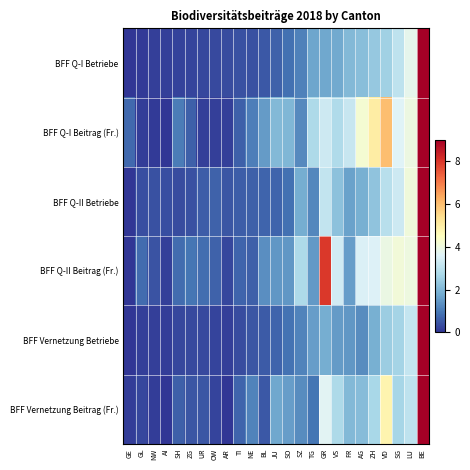

What is the spread (max minus min) of values at AI?

0.4